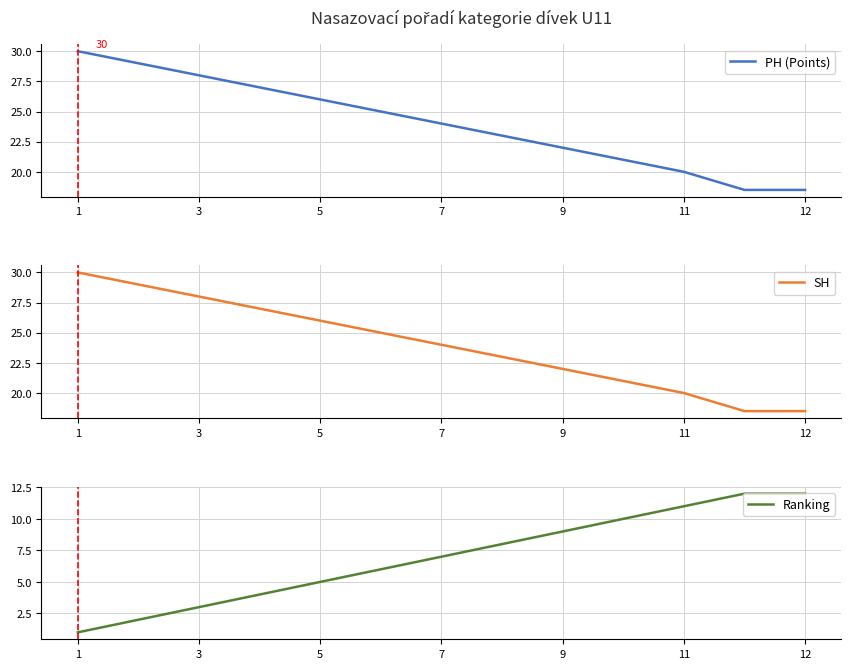

What is the maximum value for PH (Points)?

30.0